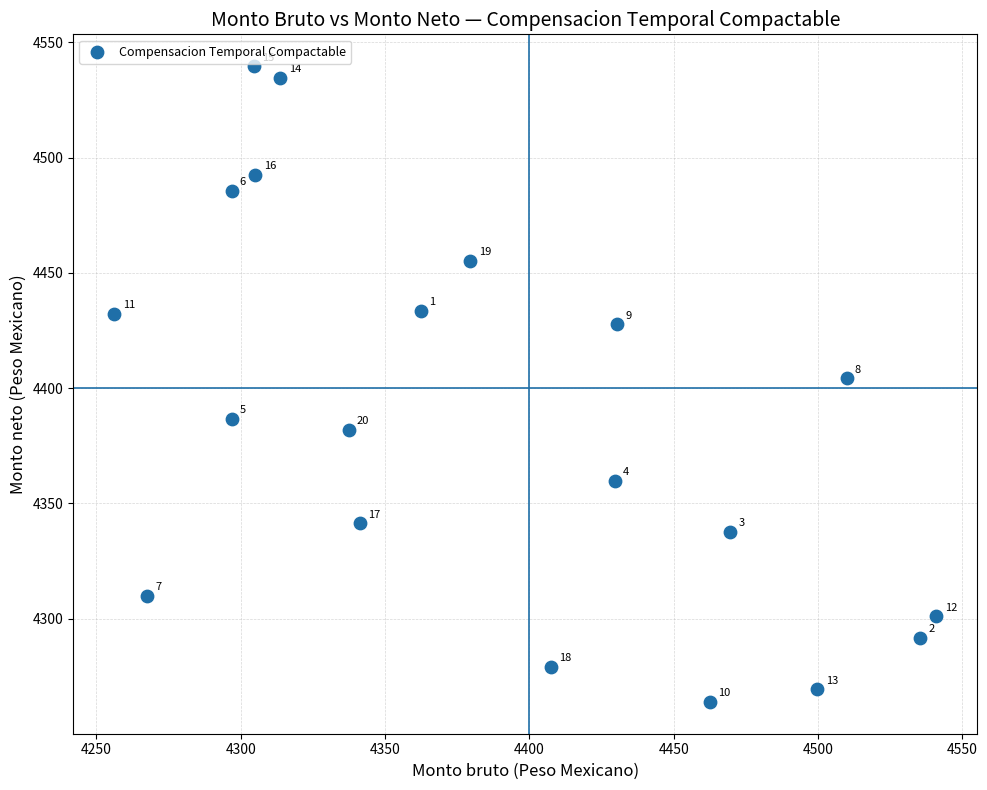

What is the range of Y values (max minus min)?

275.8